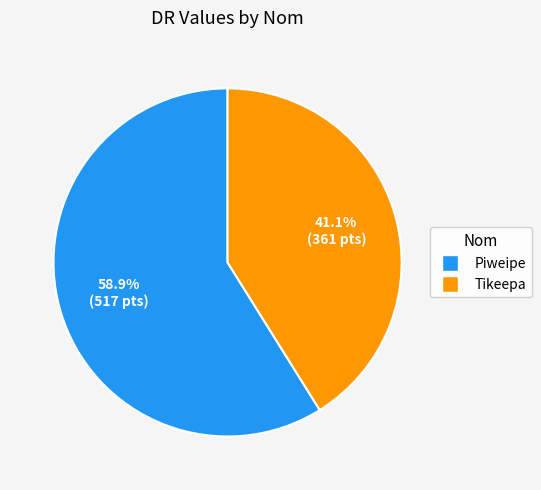

To the nearest percent, what is the average slice percentage?

50%